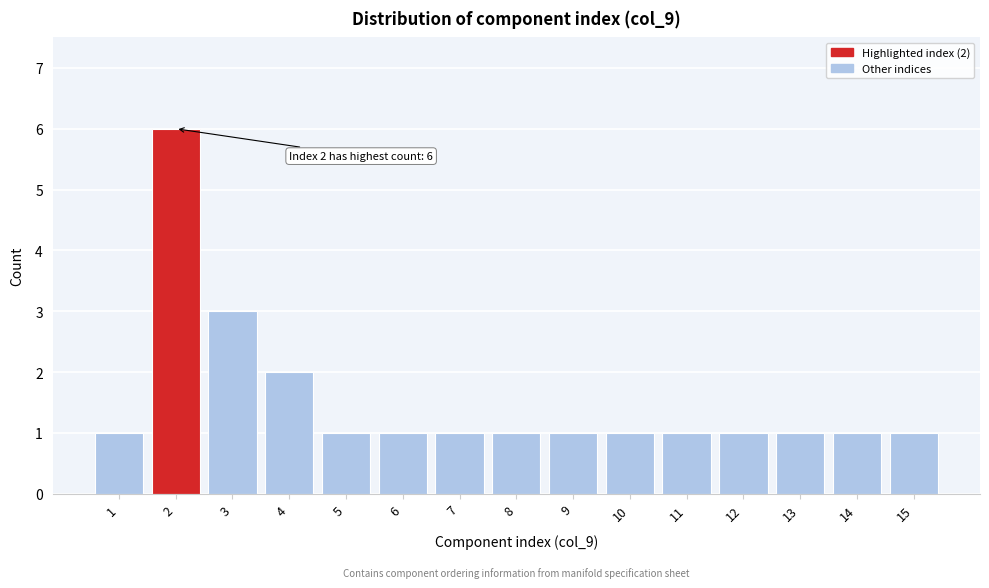

Reading left to right, list all the values displayed in this chart.

1	6	3	2	1	1	1	1	1	1	1	1	1	1	1